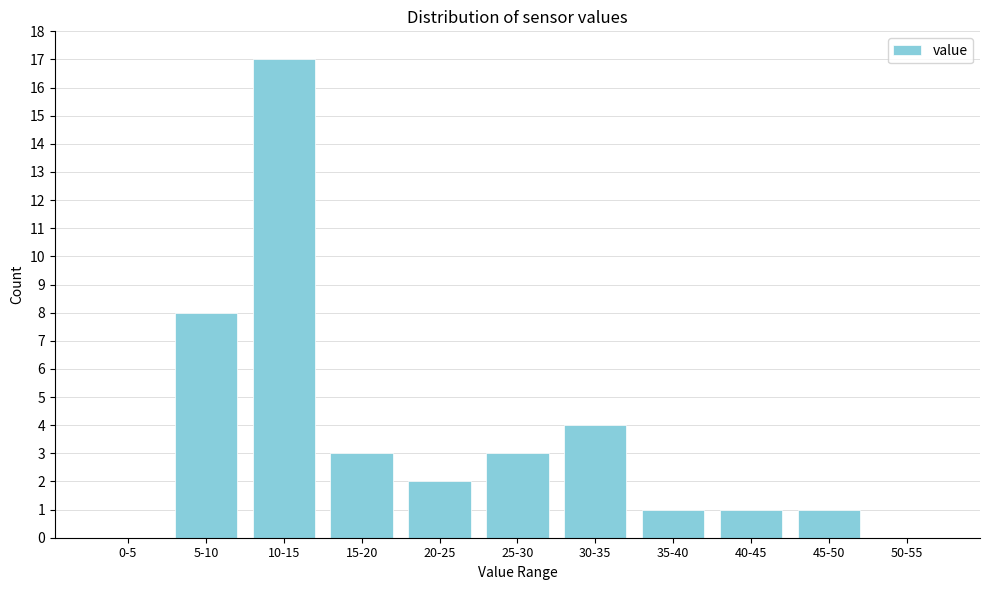

Reading left to right, list all the values displayed in this chart.

0-5=0	5-10=8	10-15=17	15-20=3	20-25=2	25-30=3	30-35=4	35-40=1	40-45=1	45-50=1	50-55=0